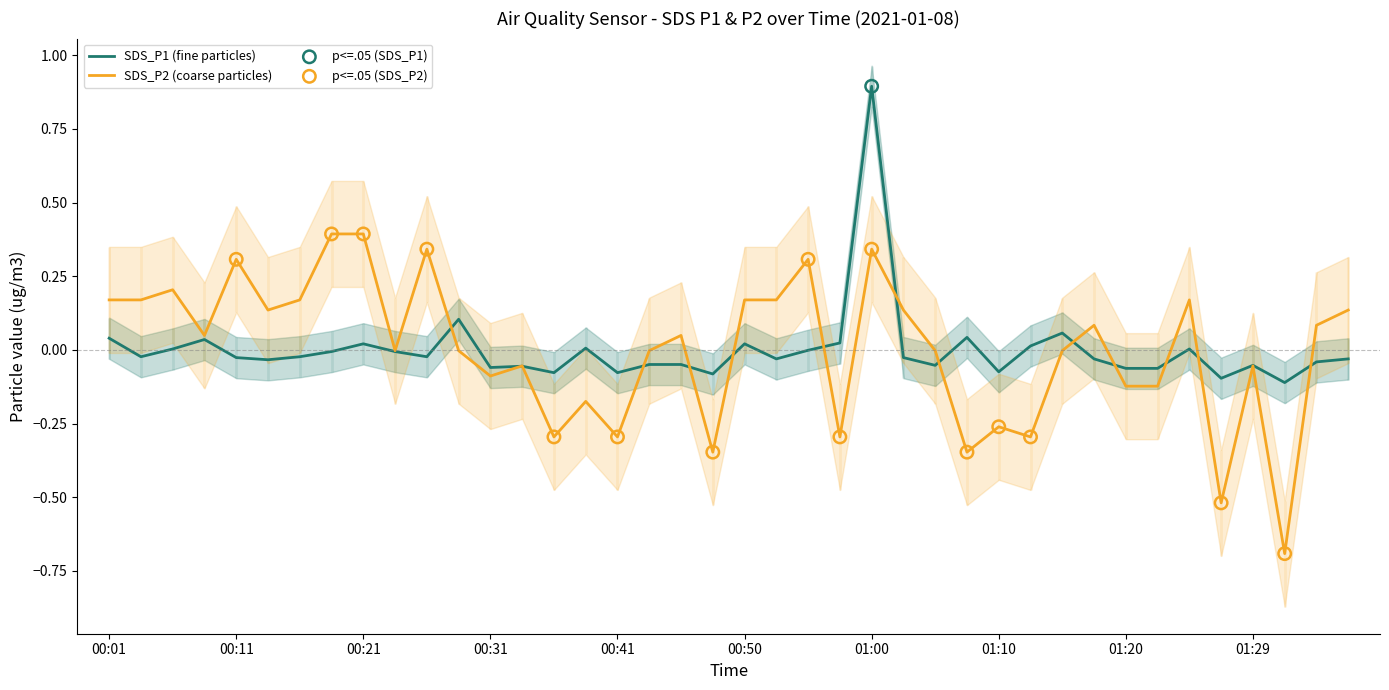

Which series has the widest spread of Y values?

SDS_P2